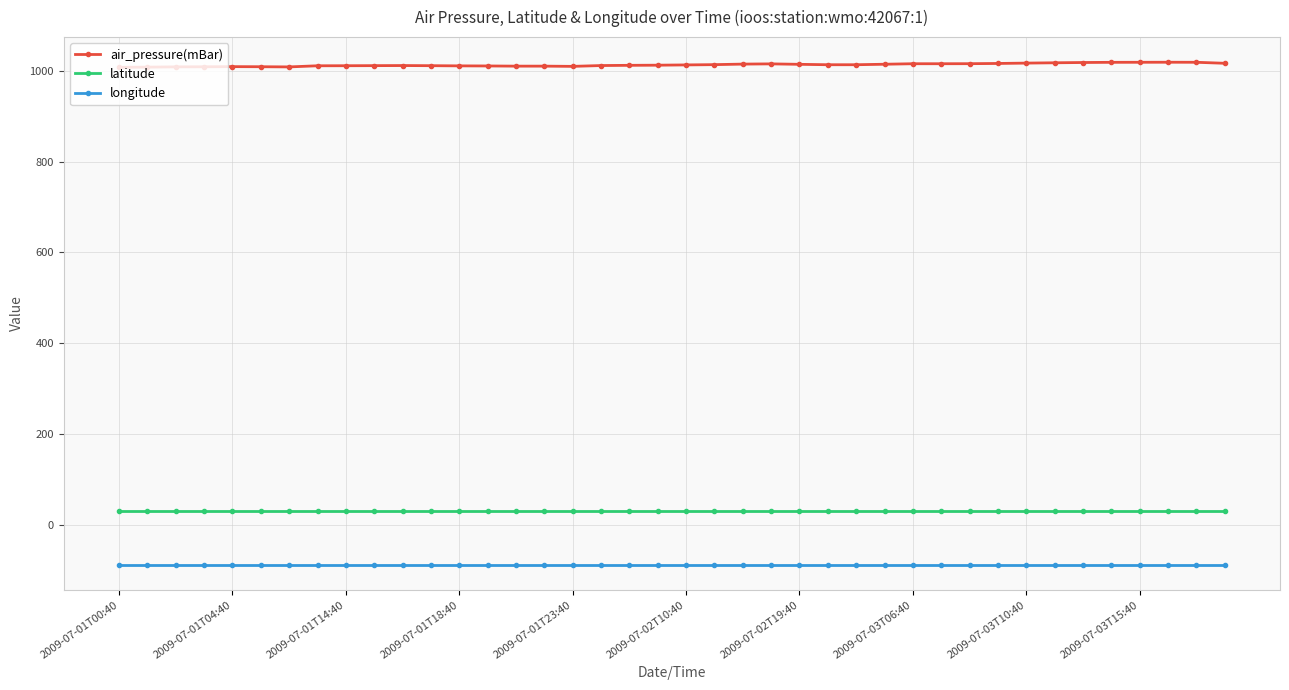

What is the greatest value displayed?

1018.9